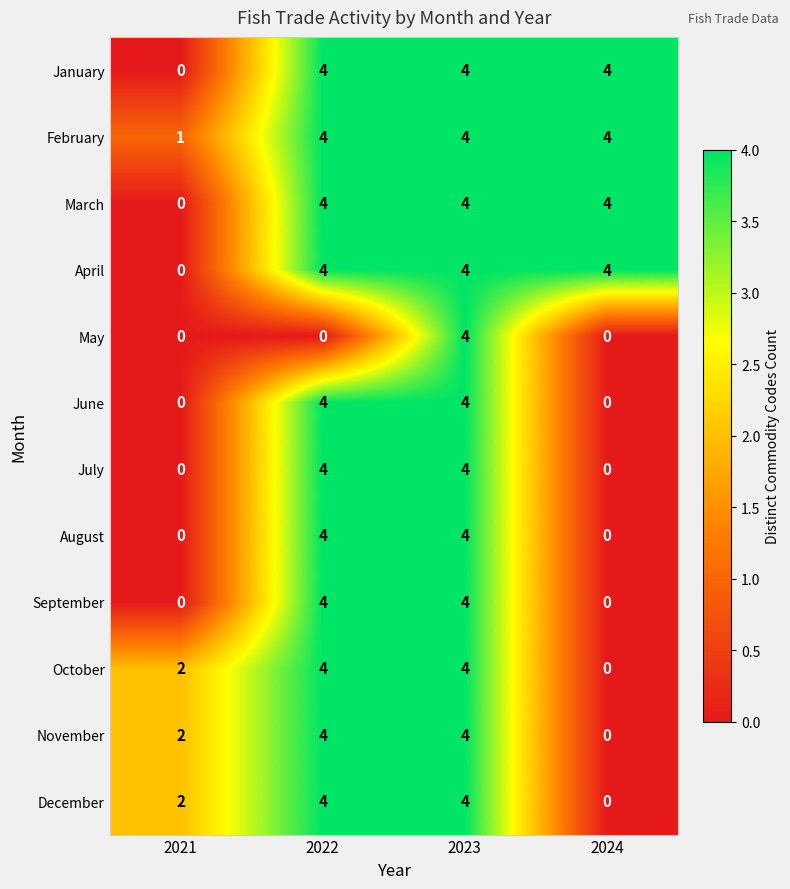

What is the spread (max minus min) of values at 2024?

4